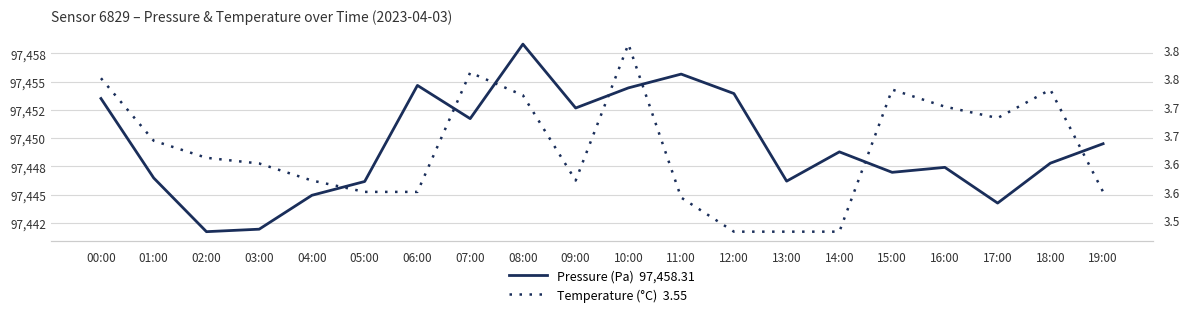

True or false: Temperature (°C)  3.55 and Pressure (Pa)  97,458.31 intersect in this chart.

False